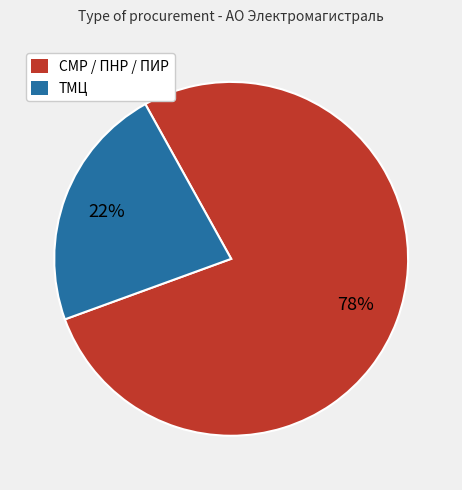

Which has a higher value, ТМЦ or СМР / ПНР / ПИР?

СМР / ПНР / ПИР